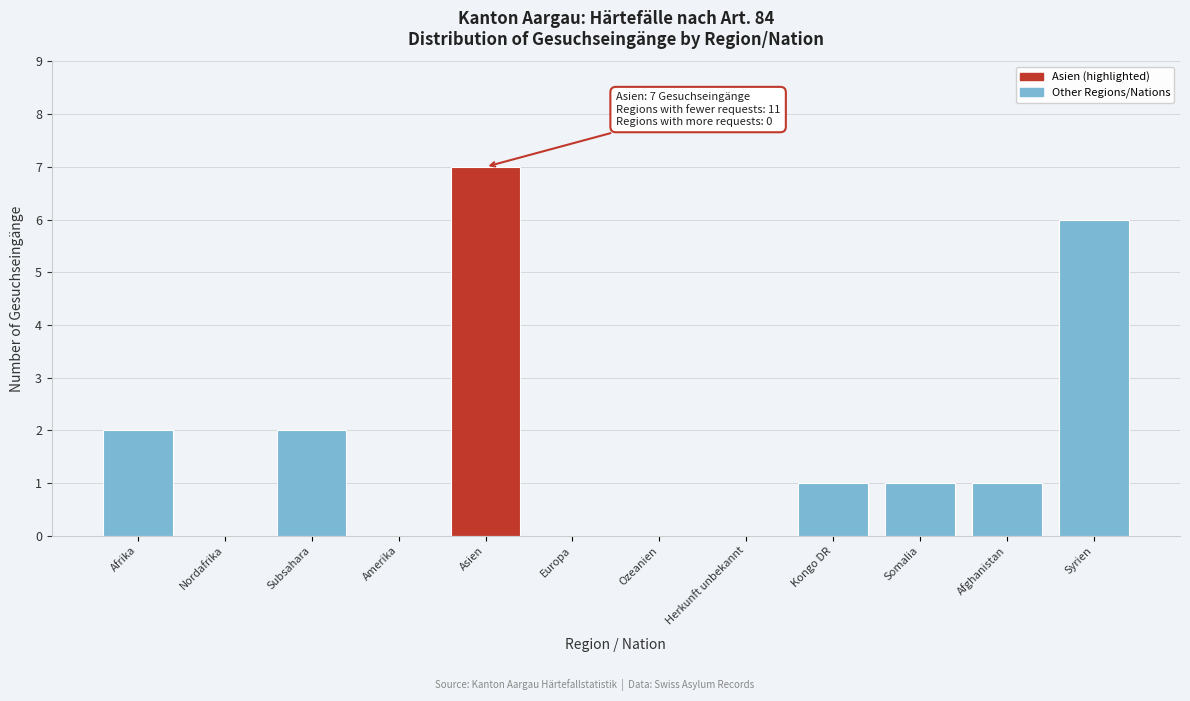

Reading left to right, transcribe all the data shown in this chart.

Afrika=2	Nordafrika=0	Subsahara=2	Amerika=0	Asien=7	Europa=0	Ozeanien=0	Herkunft unbekannt=0	Kongo DR=1	Somalia=1	Afghanistan=1	Syrien=6